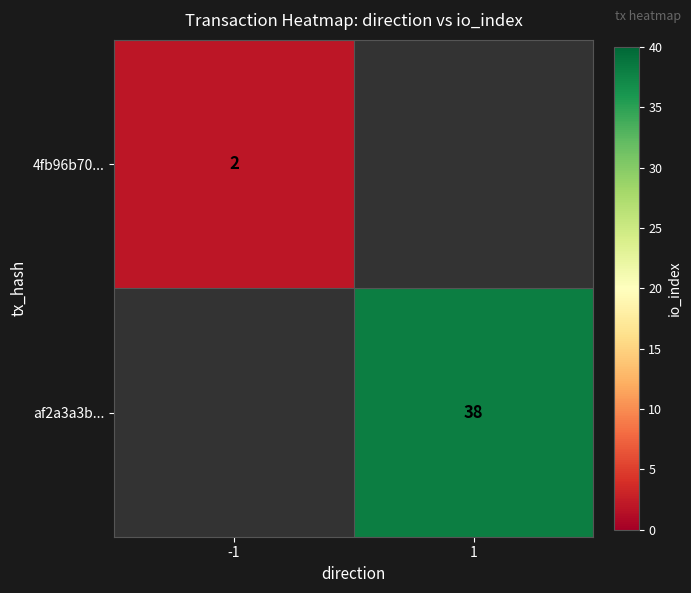

The af2a3a3b... series shows 53.6 at 1. True or false?

False